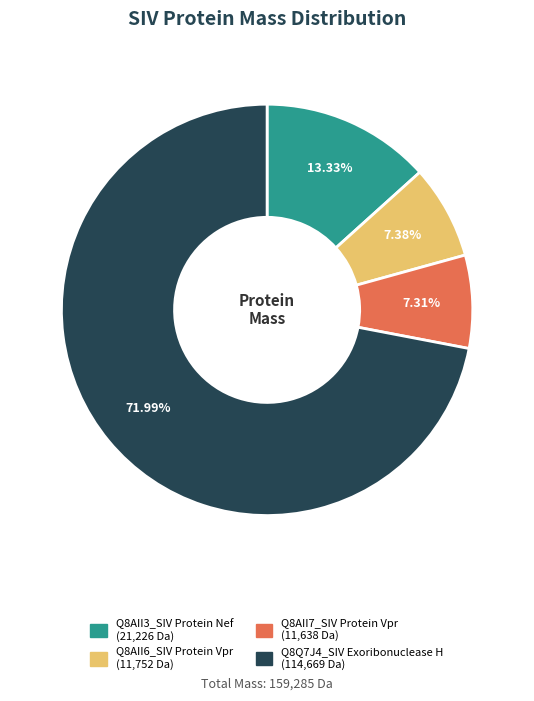

Count the number of slices in the pie.

4